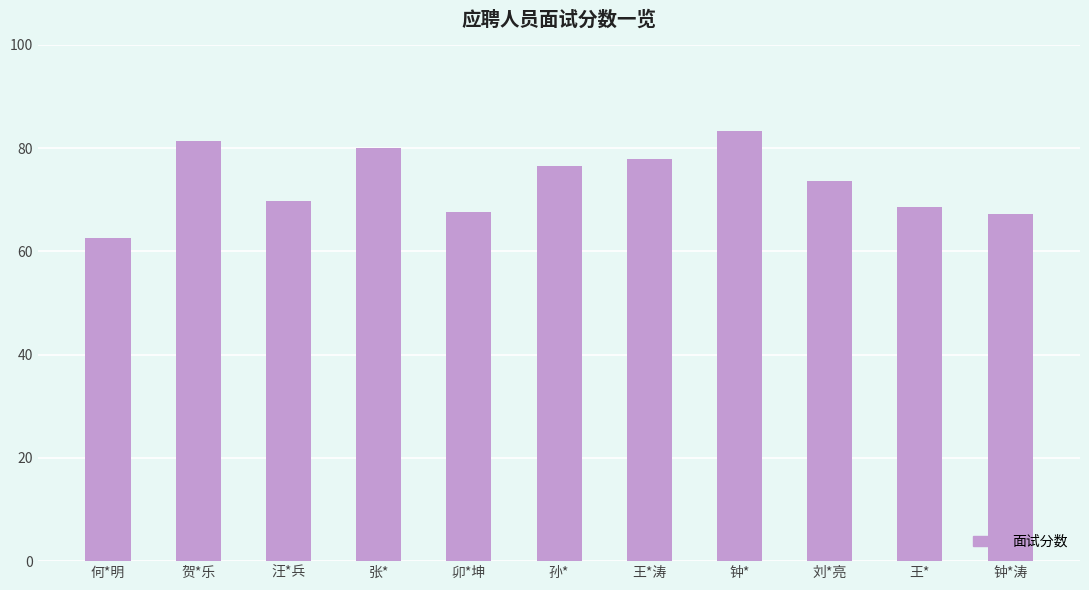

What position from the right is 张*?

8